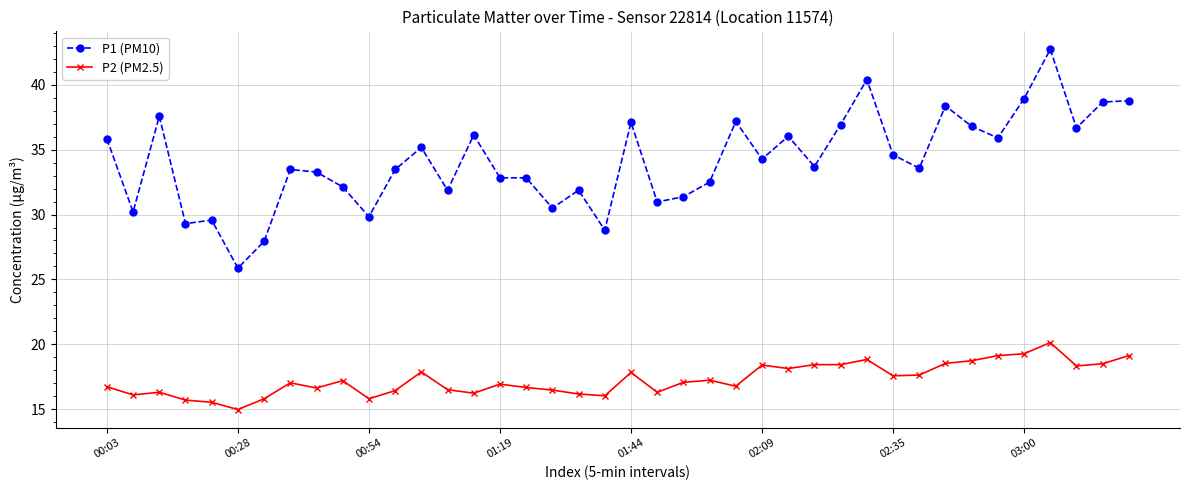

Which series has the largest total across all categories?

P1 (PM10)